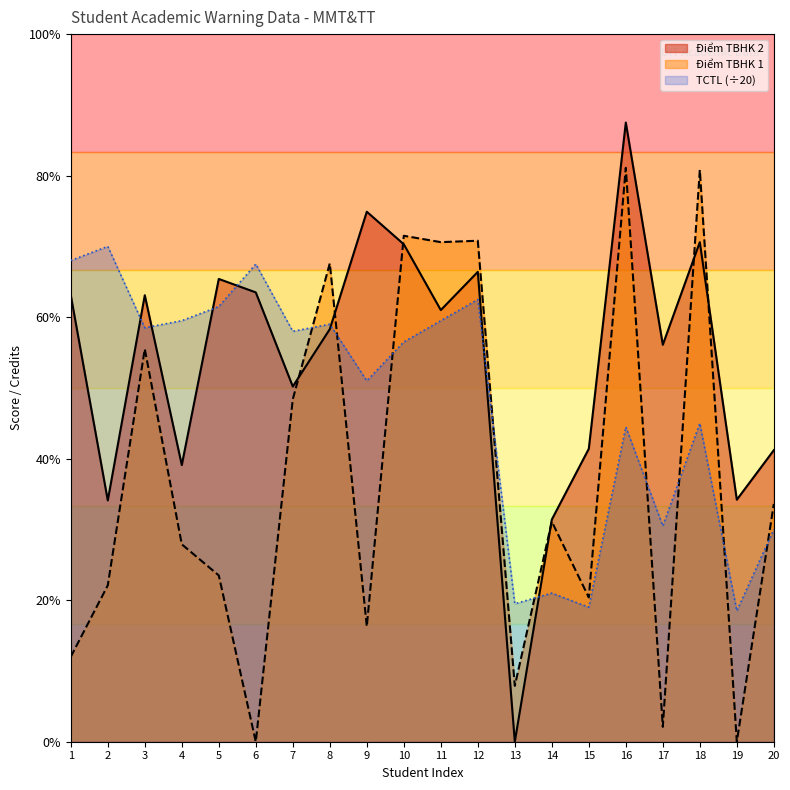

Reading left to right, transcribe all the data shown in this chart.

Điểm TBHK 2: 1=6.3	2=3.4	3=6.3	4=3.9	5=6.5	6=6.3	7=5.0	8=5.8	9=7.5	10=7.0	11=6.1	12=6.6	13=0.0	14=3.1	15=4.1	16=8.8	17=5.6	18=7.1	19=3.4	20=4.1
Điểm TBHK 1: 1=1.2	2=2.2	3=5.5	4=2.8	5=2.4	6=0.0	7=4.8	8=6.8	9=1.6	10=7.2	11=7.1	12=7.1	13=0.8	14=3.1	15=2.0	16=8.1	17=0.2	18=8.1	19=0.0	20=3.4
TCTL: 1=6.8	2=7.0	3=5.8	4=6.0	5=6.2	6=6.8	7=5.8	8=5.9	9=5.1	10=5.7	11=6.0	12=6.2	13=1.9	14=2.1	15=1.9	16=4.5	17=3.0	18=4.5	19=1.9	20=3.0